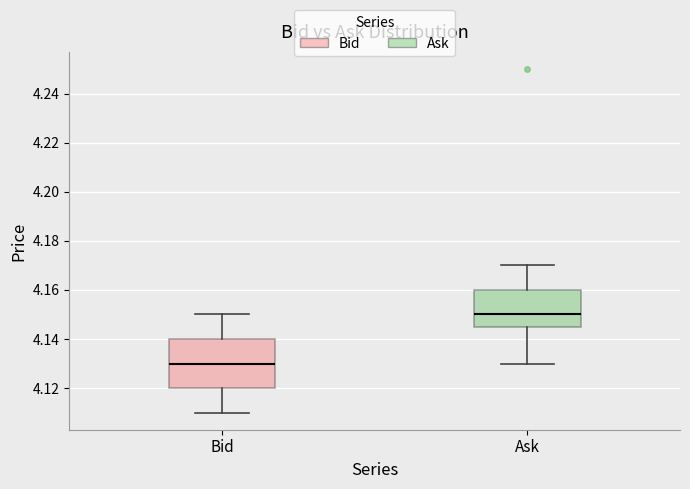

Reading left to right, read every box against the y-axis: the position of its median line, the range the box covers, and the ends of its whiskers. The values are not printed on the chart, so give them approximately, as read against the axis.

Bid: median 4.130, box 4.120 to 4.140, whiskers 4.110 to 4.150
Ask: median 4.150, box 4.146 to 4.160, whiskers 4.130 to 4.170